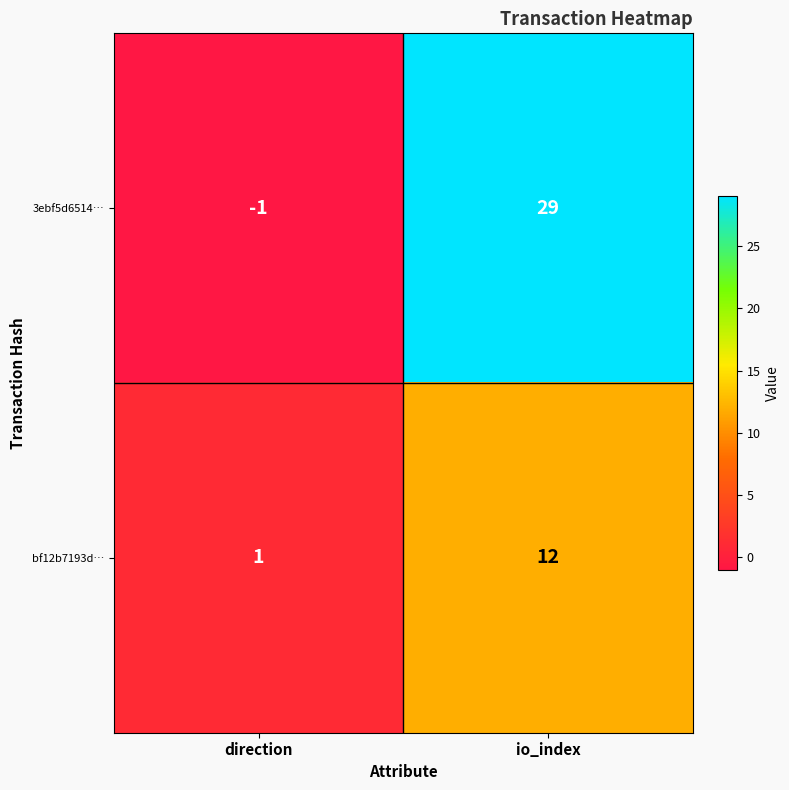

What is the sum of the bf12b7193d… values at io_index and direction?

13